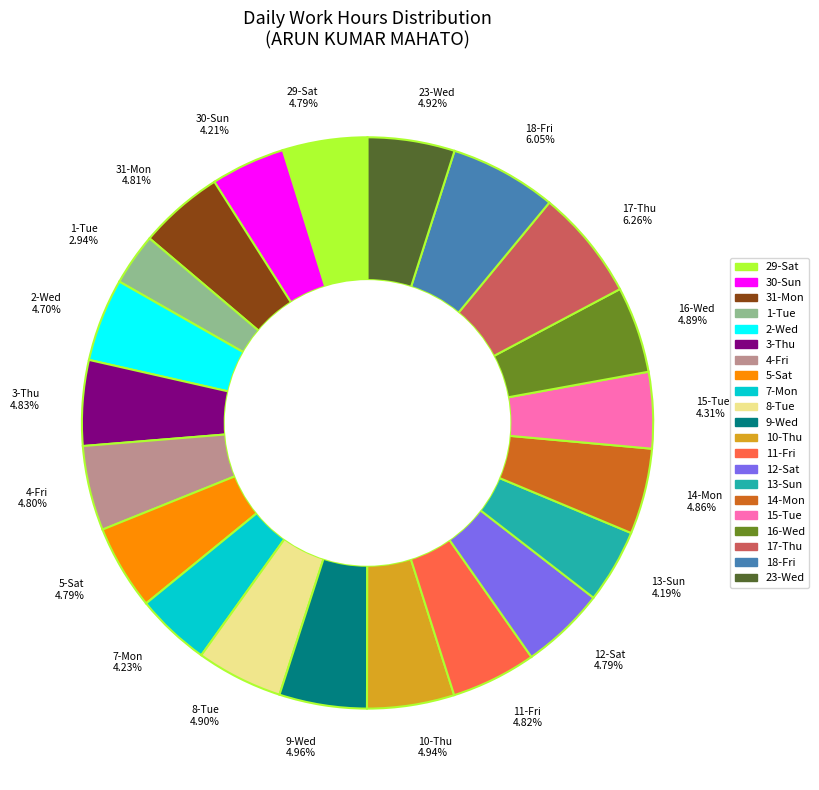

To the nearest percent, what is the combined percentage of 30-Sun and 15-Tue?

9%